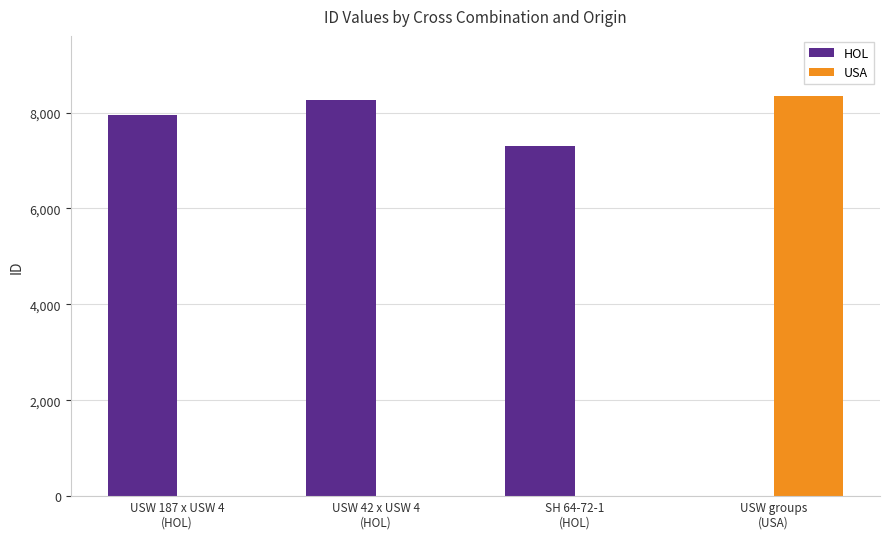

Reading left to right, transcribe all the data shown in this chart.

HOL: 7948.7	8268.0	7309.0	0.0
USA: 0.0	0.0	0.0	8347.5